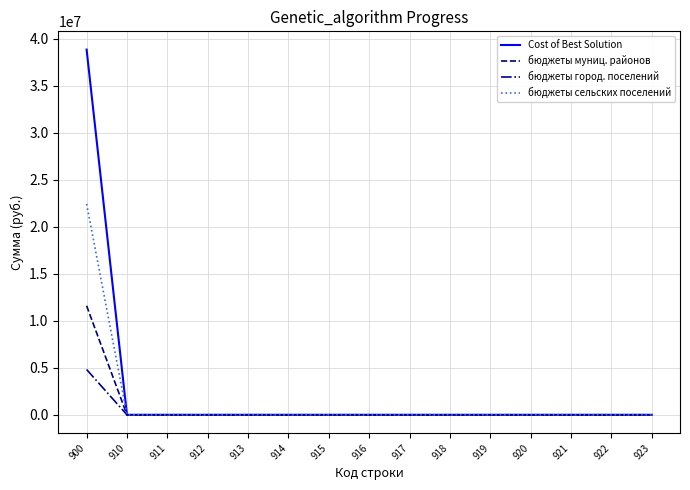

Does the chart display data point markers on the line(s)?

No